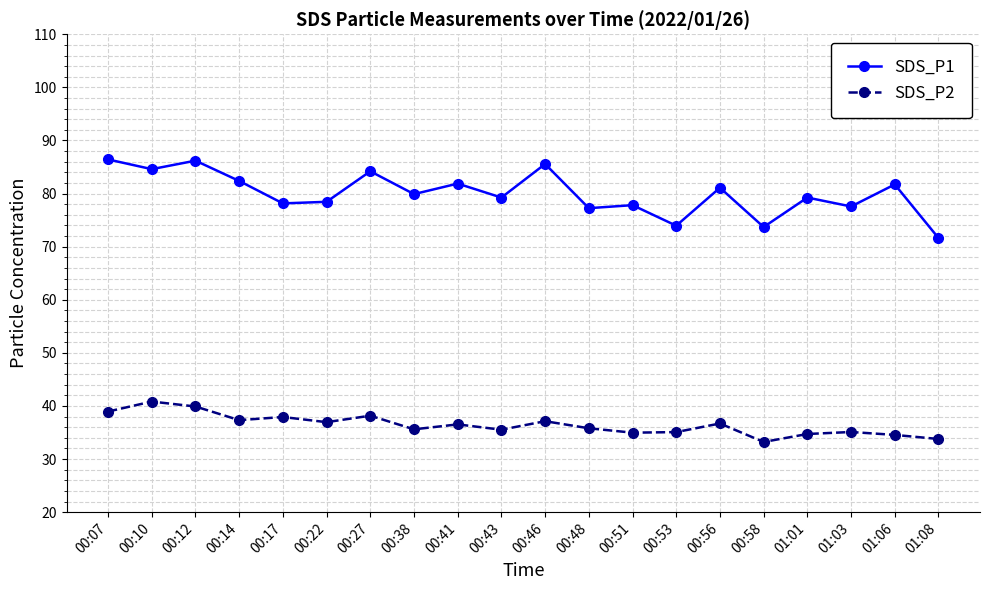

At which label does SDS_P1 first exceed 79?

00:07